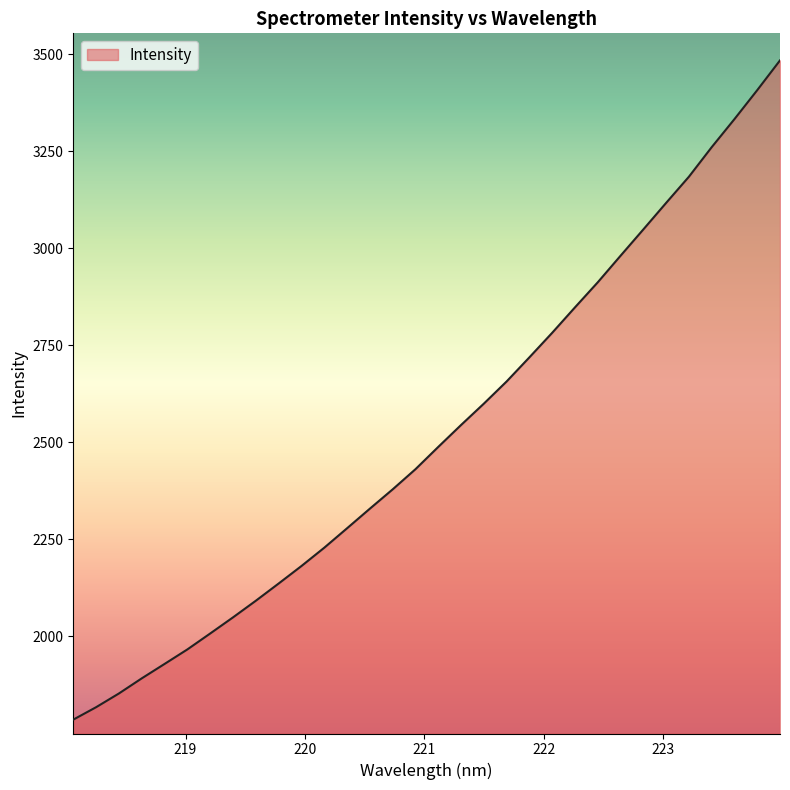

What is the maximum value shown in the chart?

3484.0